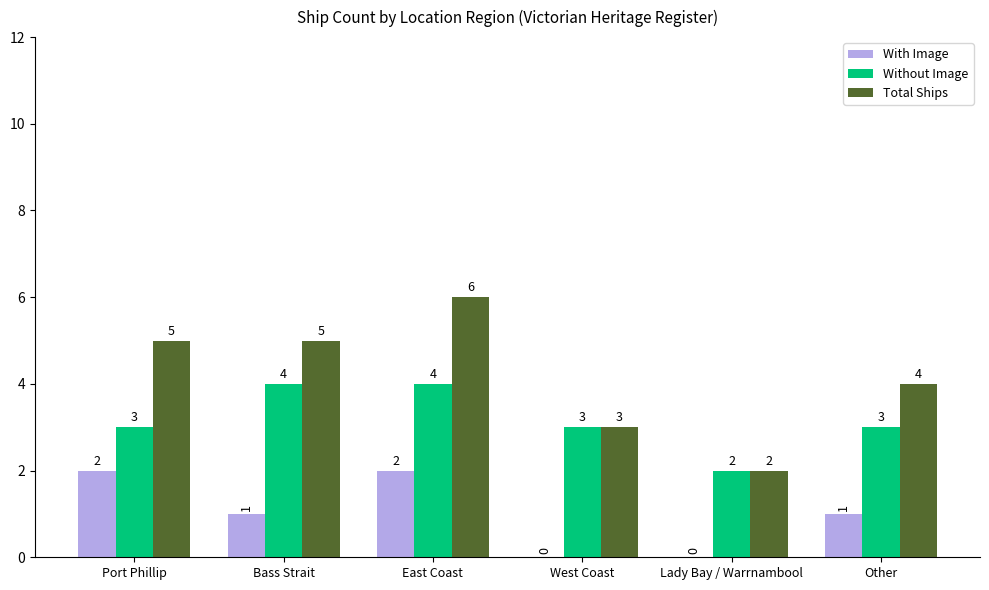

Count the Without Image values in the range 3 to 4.

5